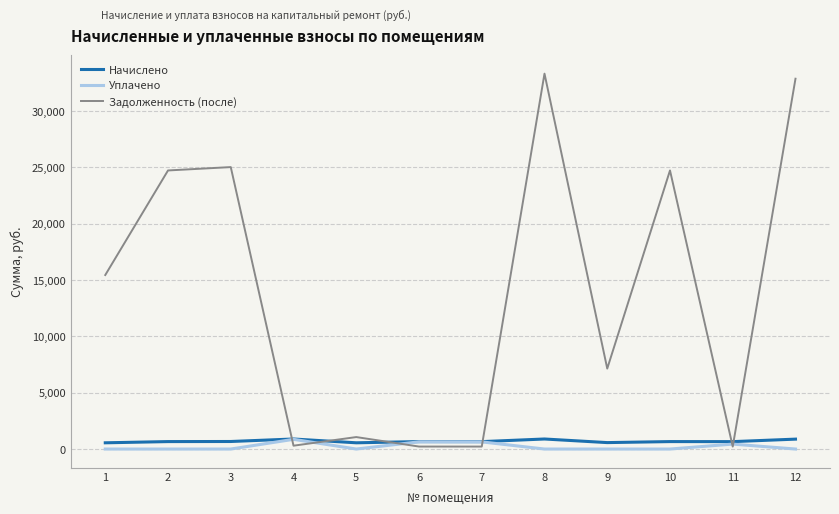

Which series has the largest total across all categories?

Задолженность (после)